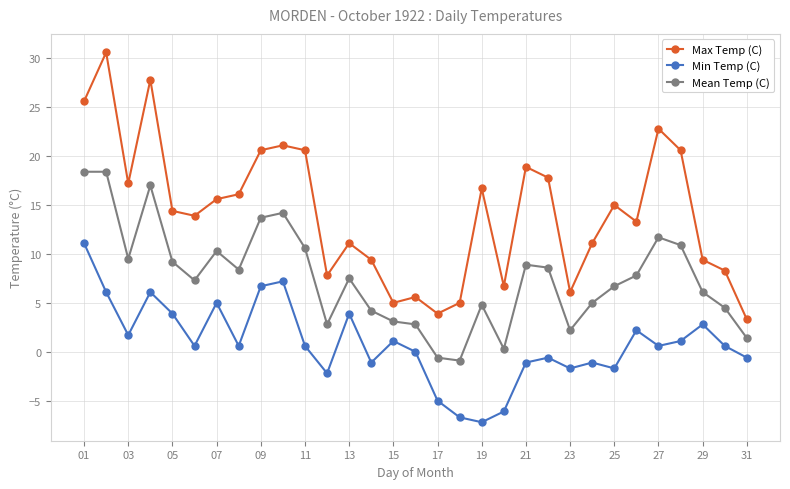

Rank the series by their average value, from highest to lowest.

Max Temp (C), Mean Temp (C), Min Temp (C)